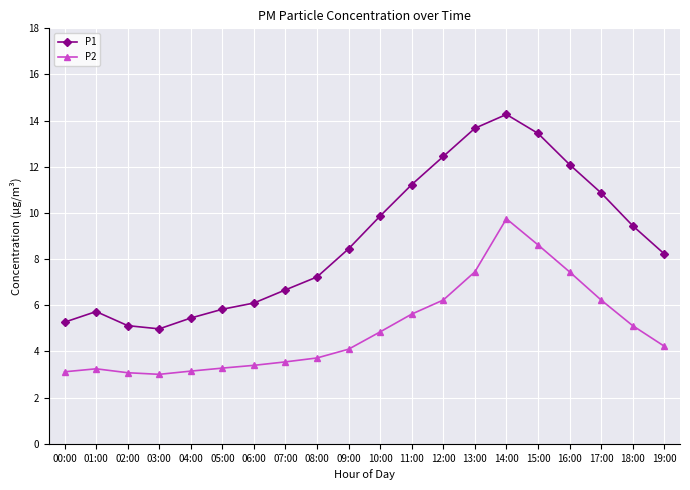

In P1, how many points are lower than both neighbors (excluding endpoints)?

1